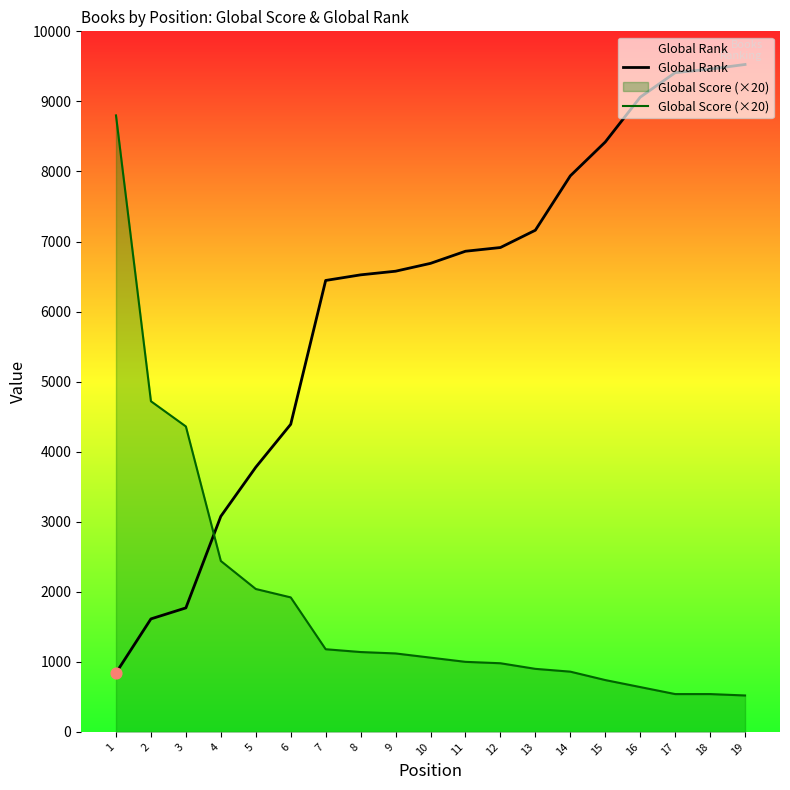

At which category is the sum across all series the highest?

19